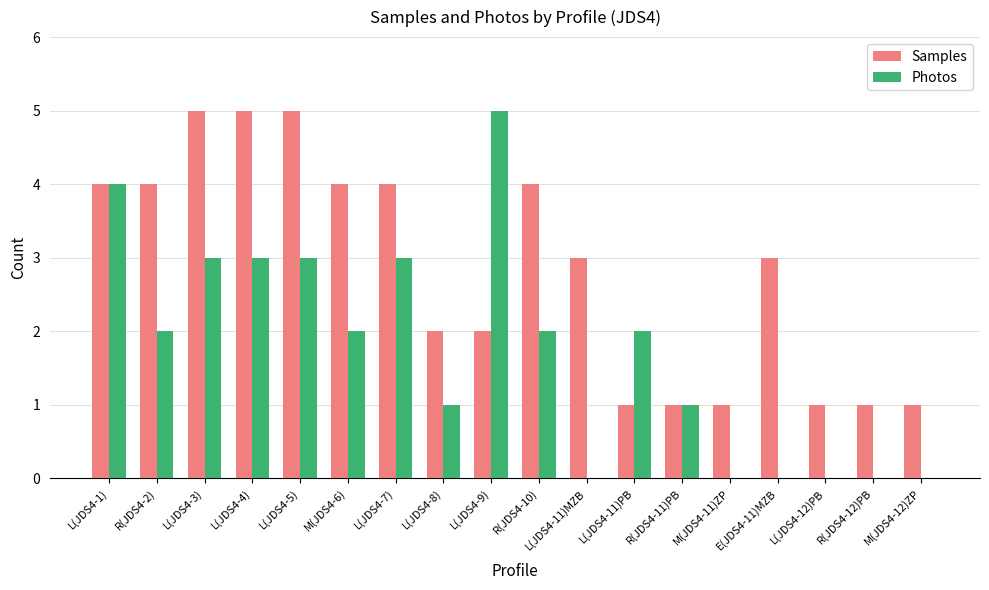

Which series changed the most between L(JDS4-7) and L(JDS4-11)PB?

Samples